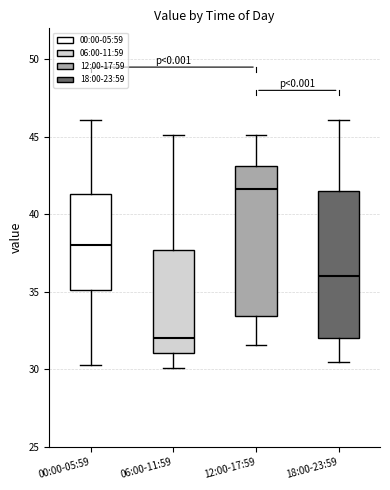

Which box has the lowest median line?

06:00-11:59